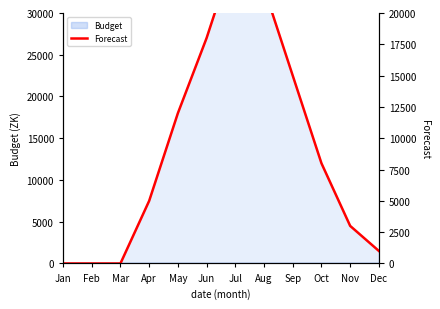

The value at Sep is 23854. True or false?

False